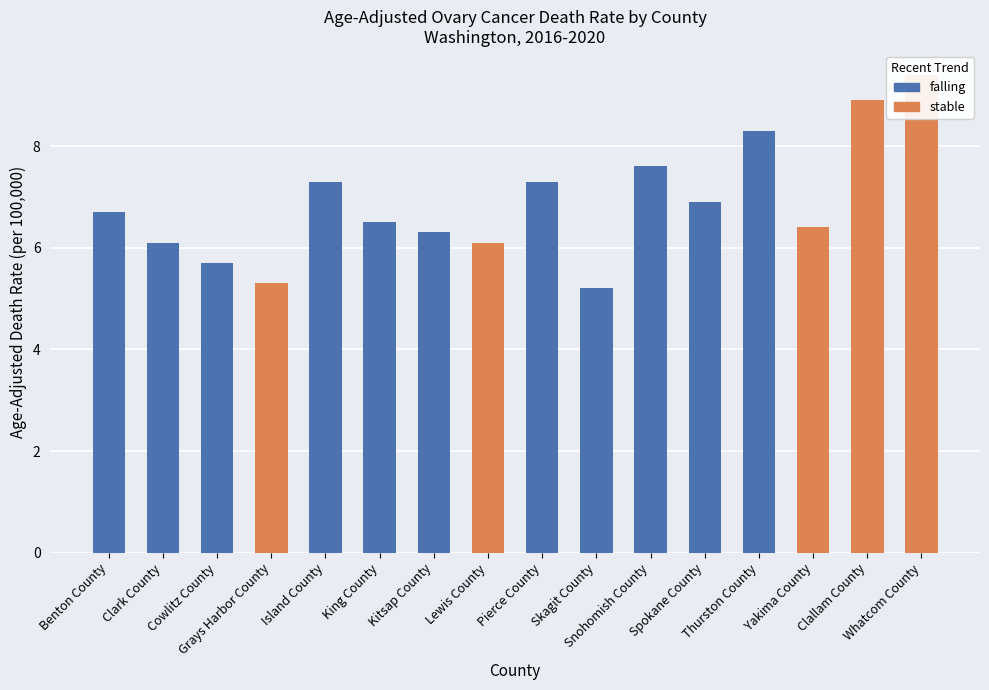

What is the difference between the maximum and minimum values?

4.2